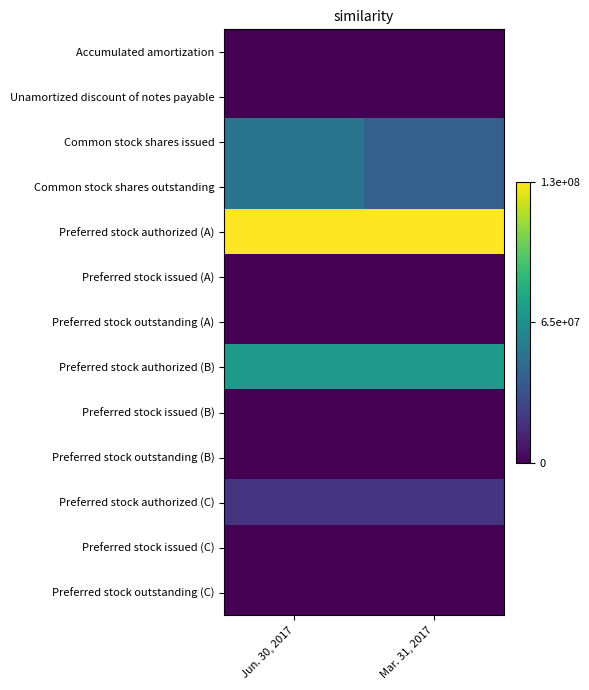

At how many categories does at least one series exceed 0?

2